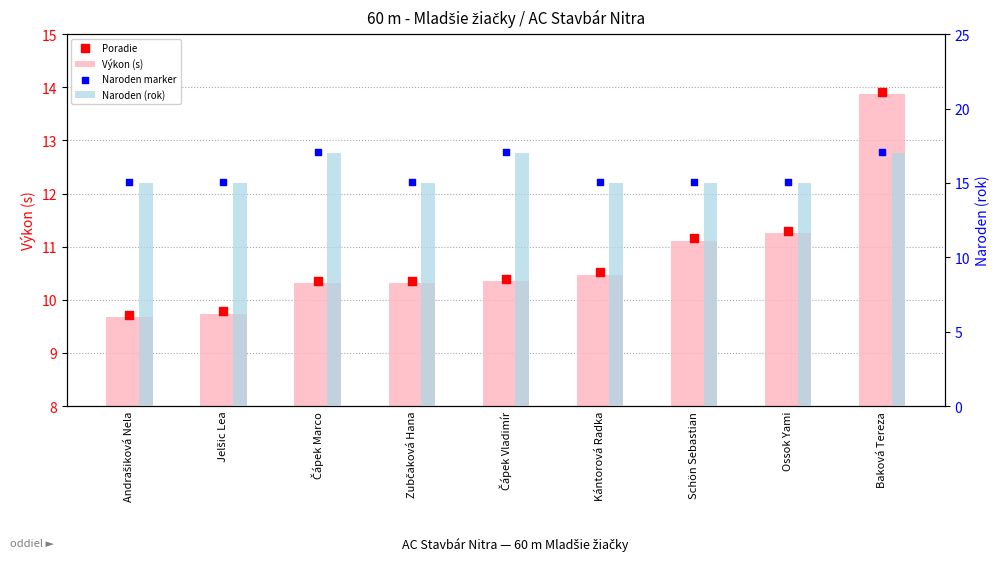

Which series contains the highest Y value?

Naroden marker